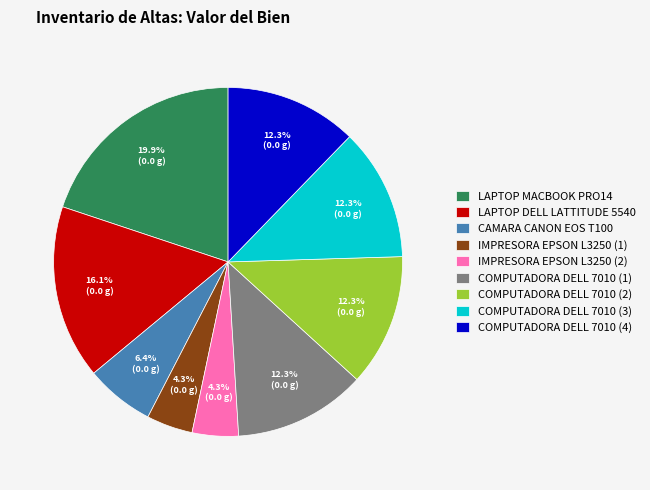

To the nearest percent, what is the difference between the COMPUTADORA DELL 7010 (4) and CAMARA CANON EOS T100 slice percentages?

6%